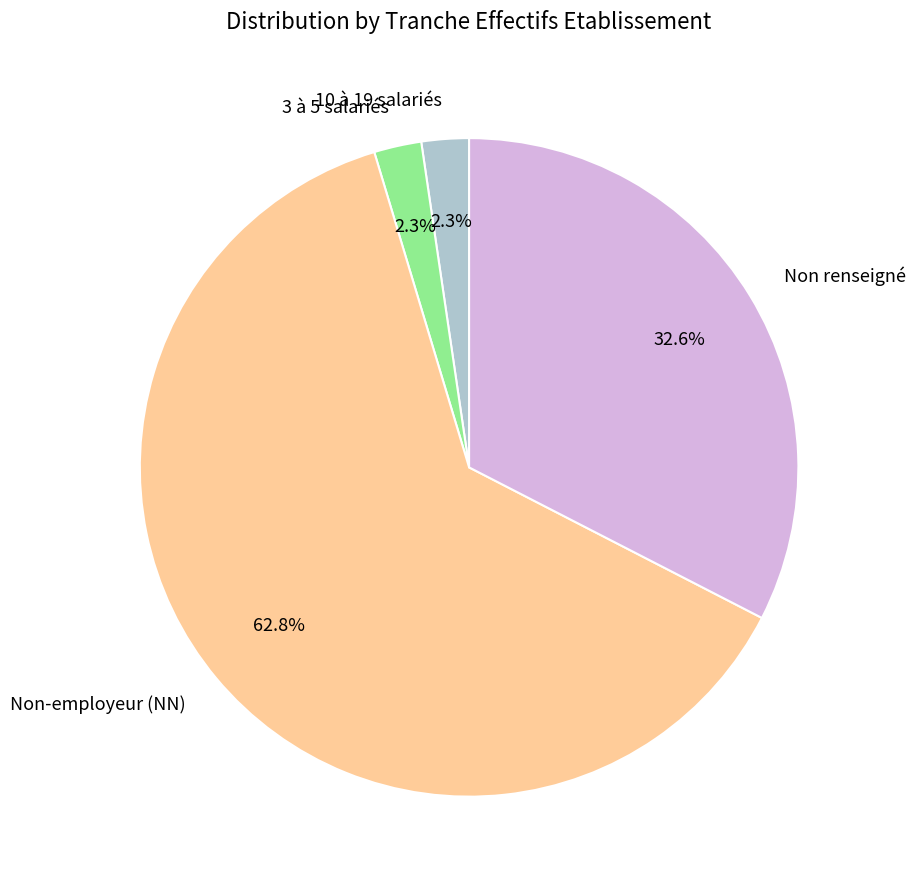

What percentage is NOT represented by 10 à 19 salariés?

97.7%